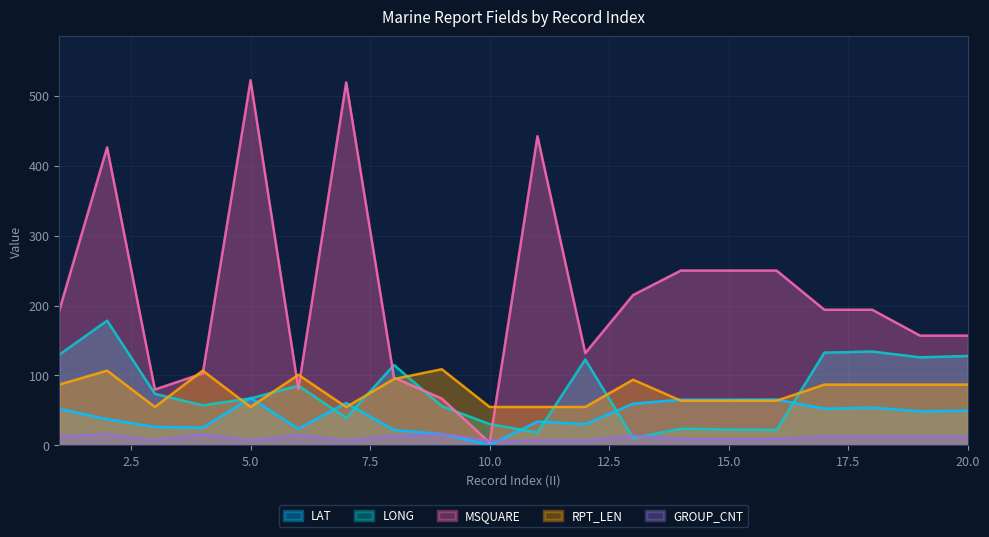

What are all the series names shown in the legend?

LAT, LONG, MSQUARE, RPT_LEN, GROUP_CNT